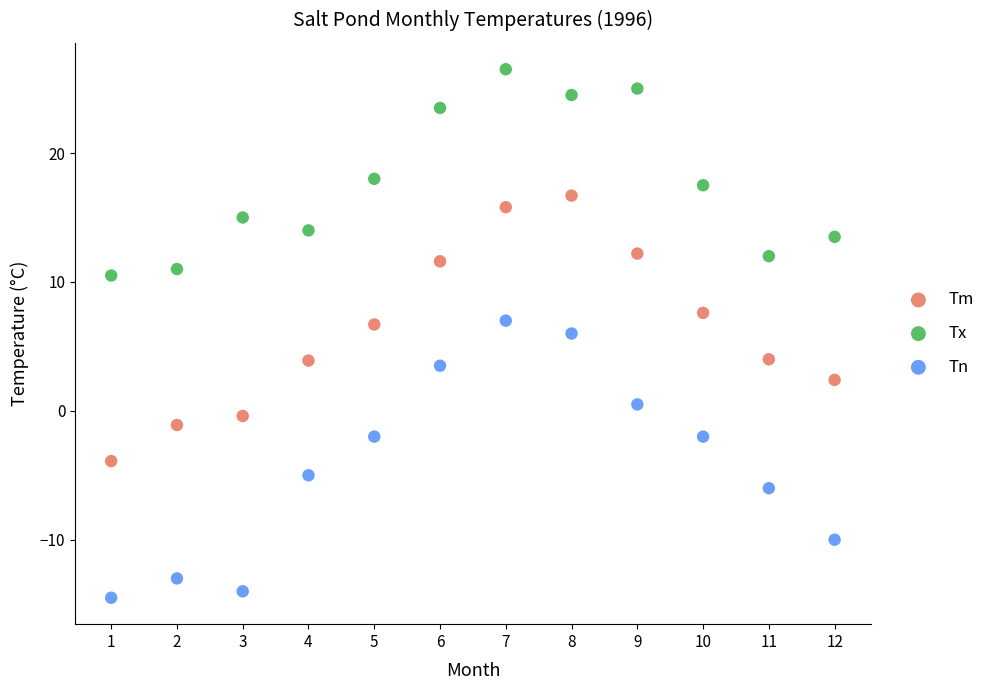

Across all data points, what is the range of Y values (max minus min)?

41.0